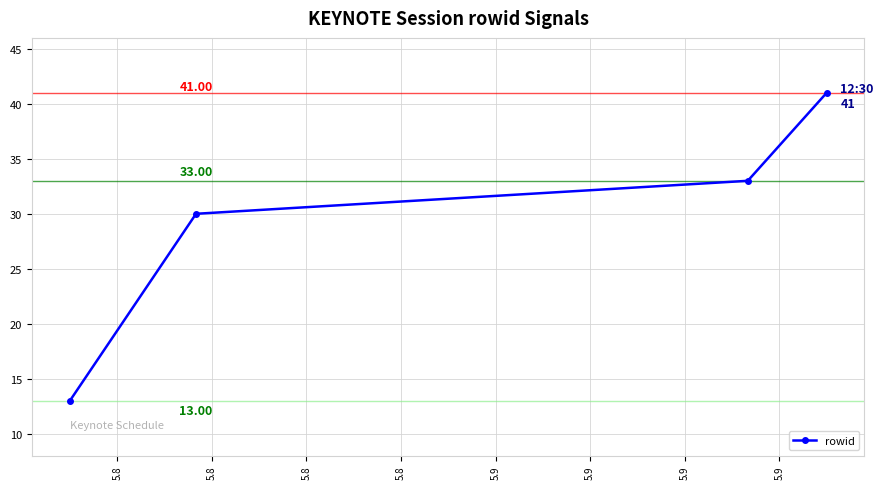

What is the minimum value shown in the chart?

13